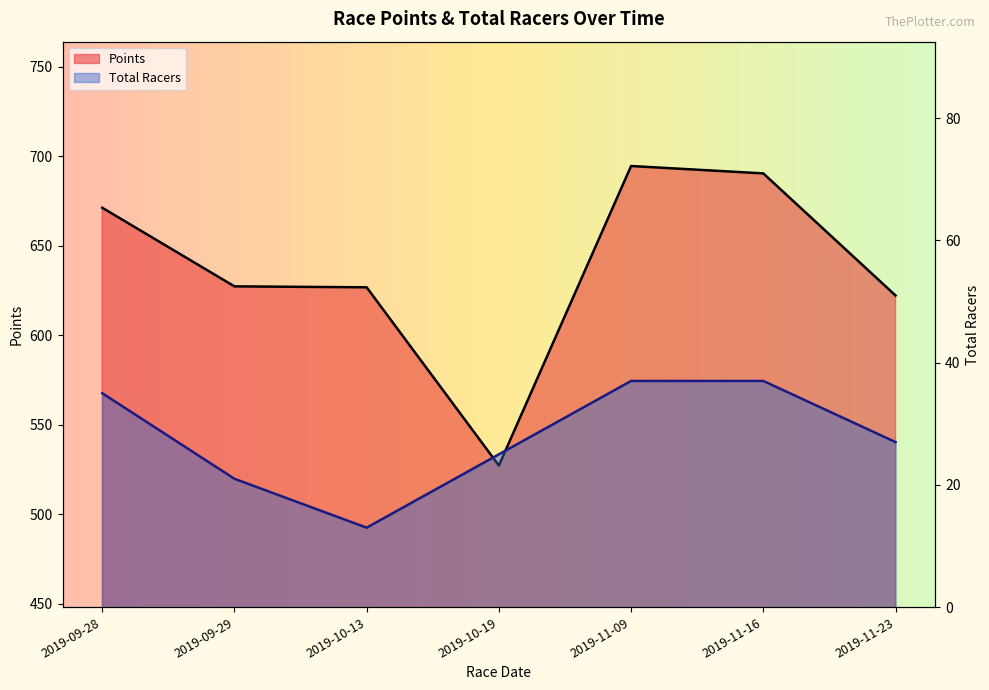

True or false: Total Racers has more than 0 points higher than both neighbors.

False